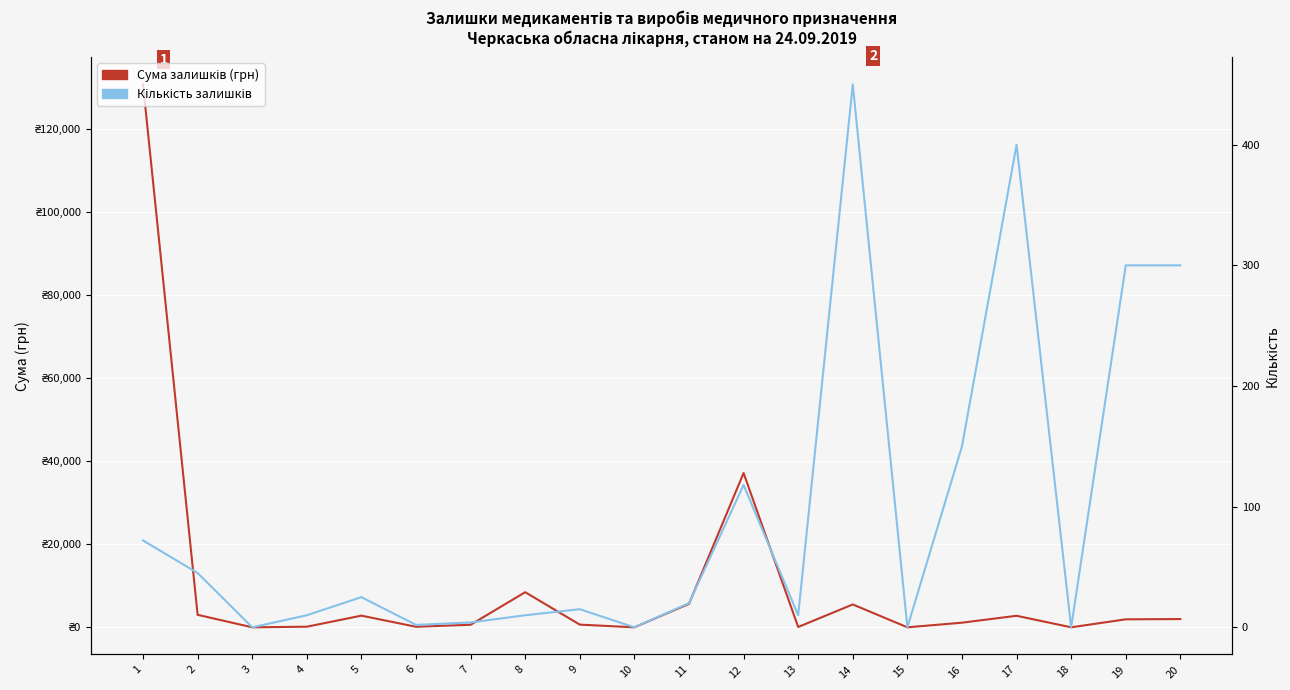

What is the difference between the maximum and minimum values in the Сума залишків (грн) series?

130808.3